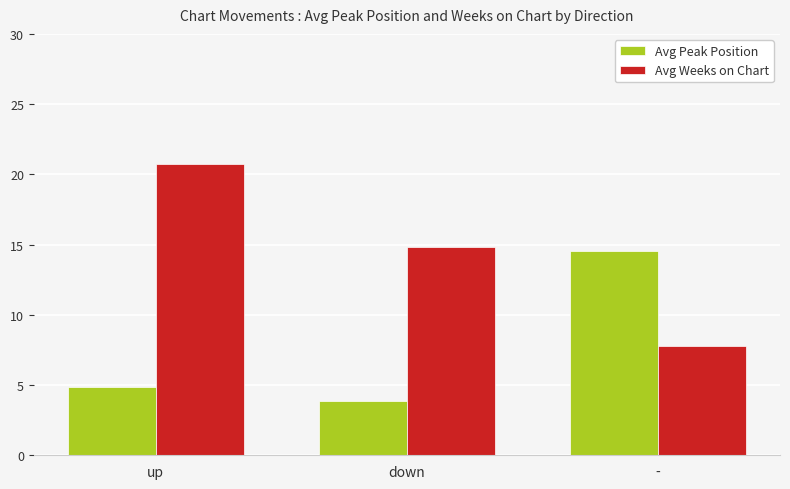

At which label does Avg Peak Position first exceed 4?

up